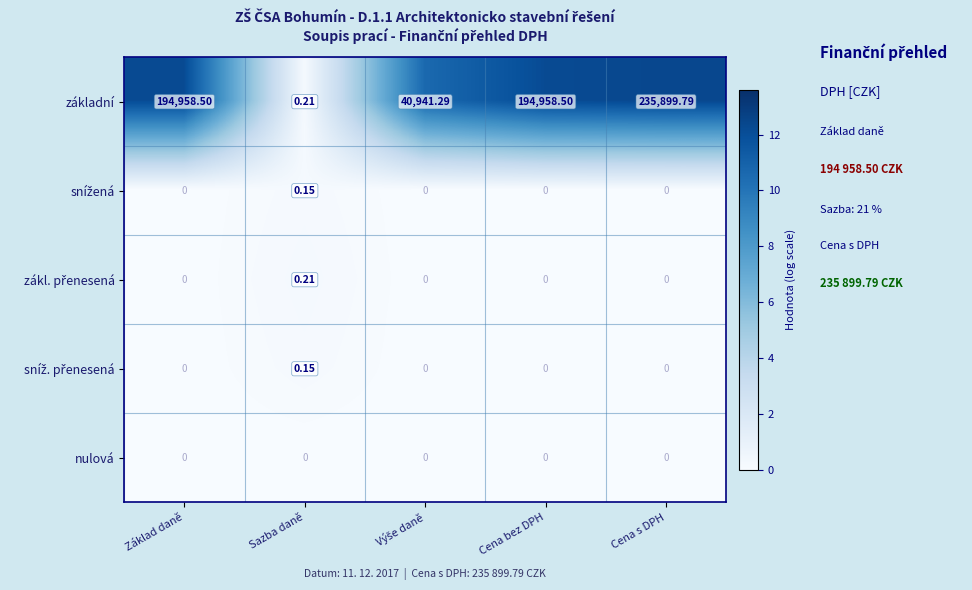

Which category has the highest value across all series?

Cena s DPH